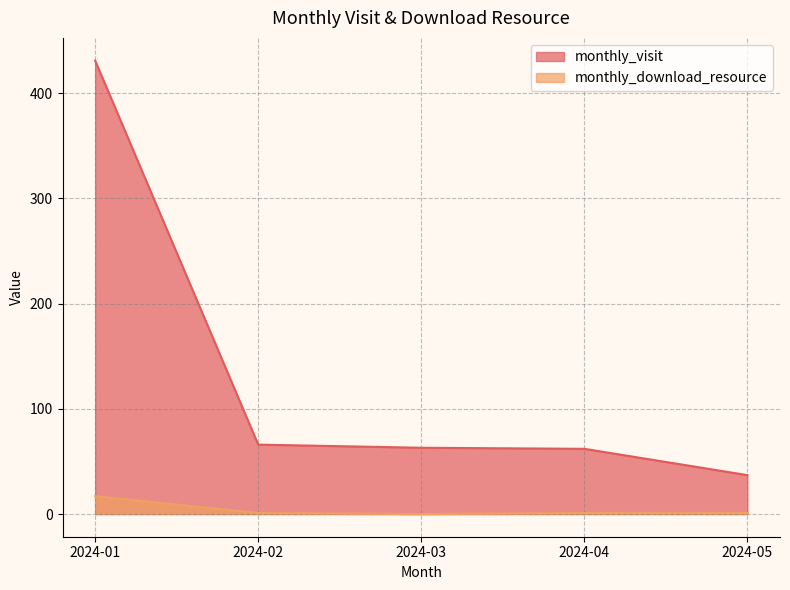

Where is the first local minimum for monthly_download_resource?

2024-03